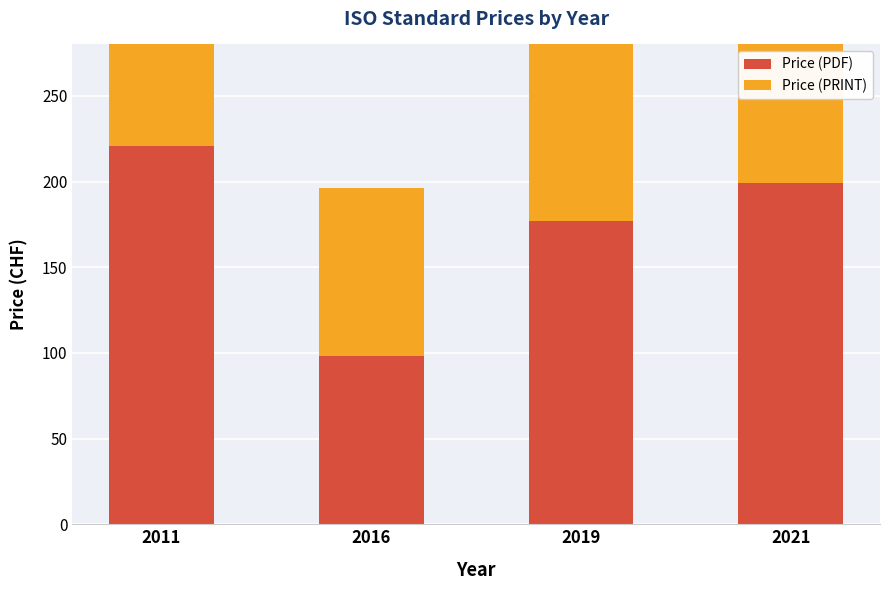

Which category has the highest value in the Price (PDF) series?

2011